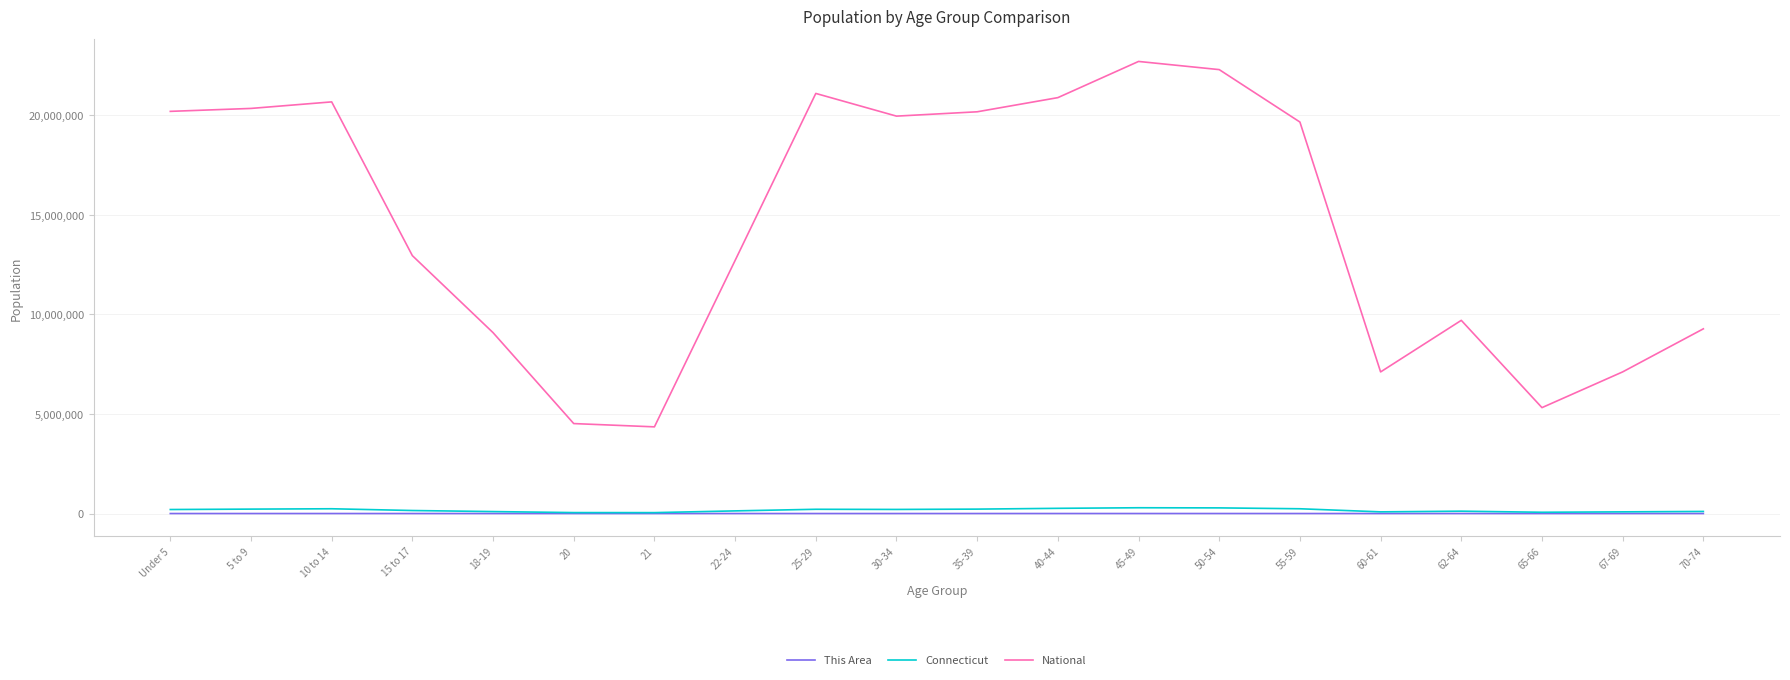

Which series changed the most between 21 and 40-44?

National